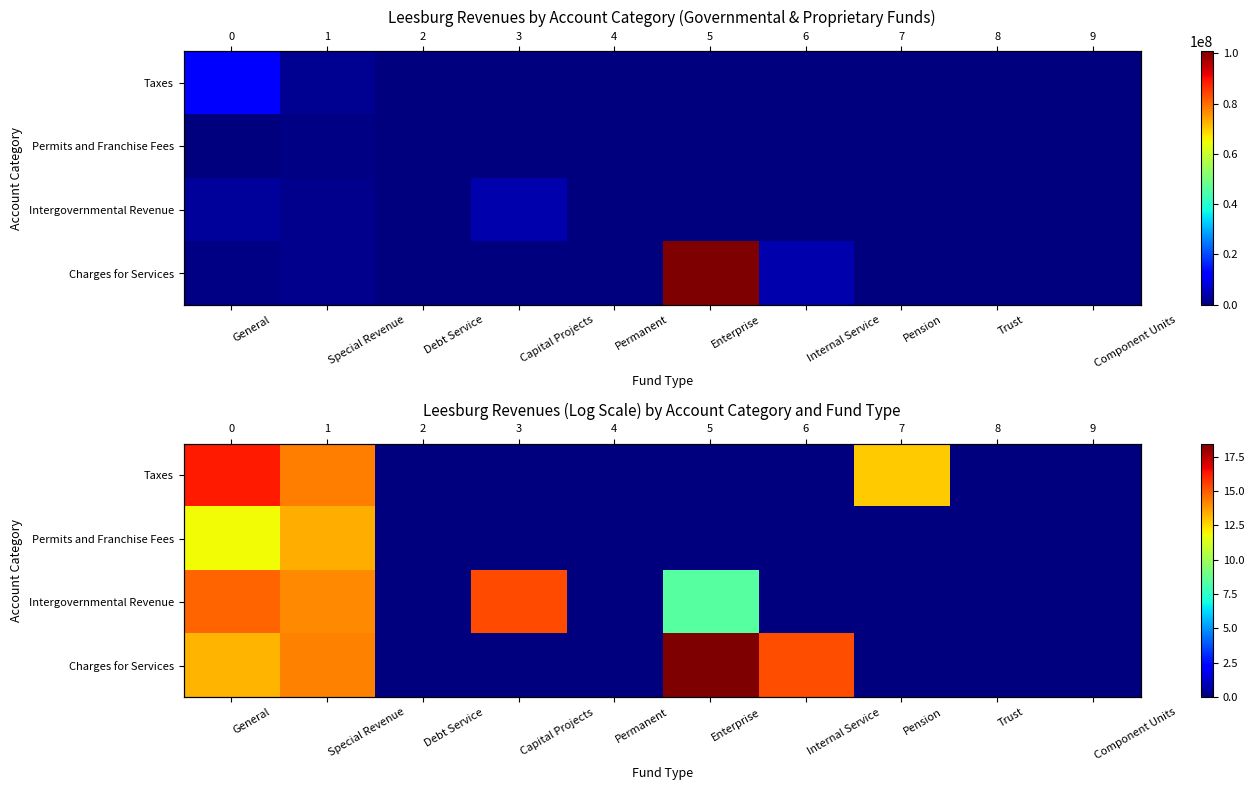

What is the average value of the Charges for Services series?

6.1